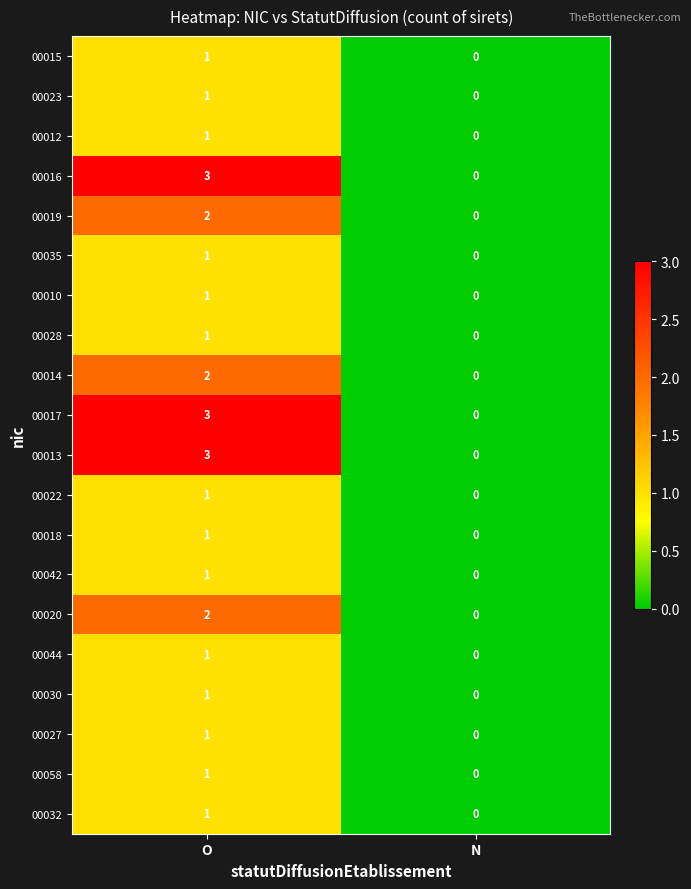

The 00058 series shows 1 at O. True or false?

True